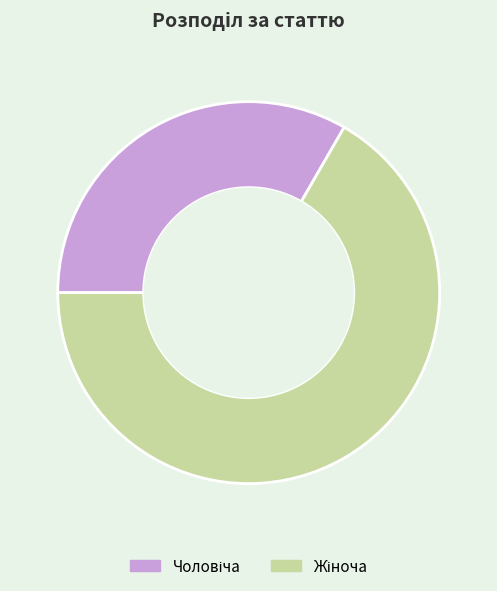

Is there a majority slice in this chart?

Yes